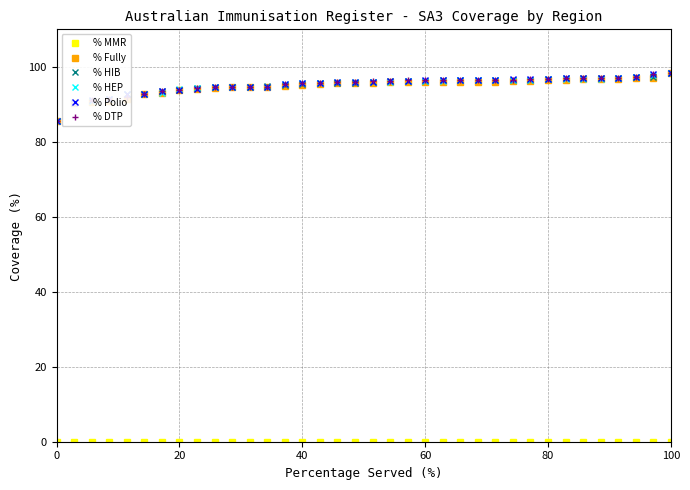

What is the greatest value displayed?

98.2